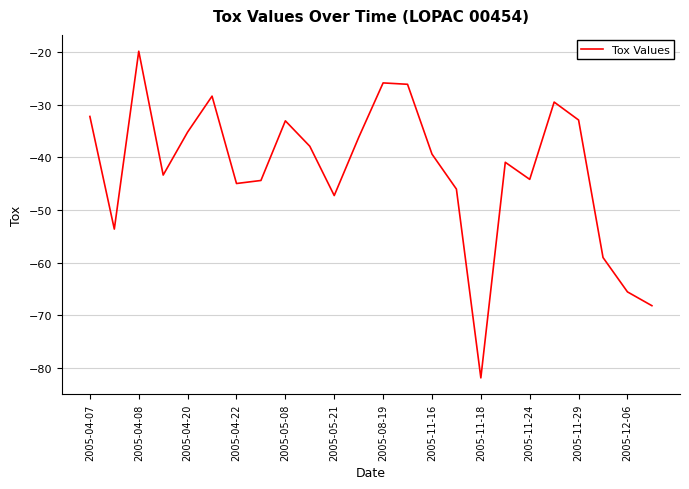

What is the greatest value displayed?

-19.9